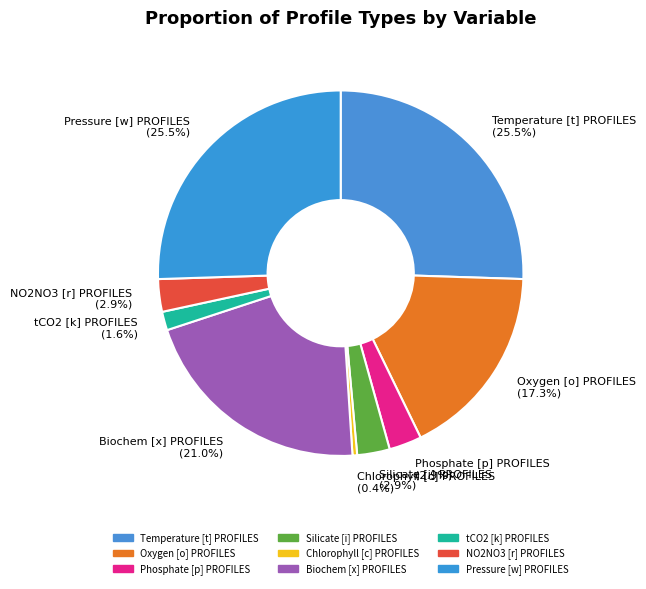

How many slices are in this pie chart?

9